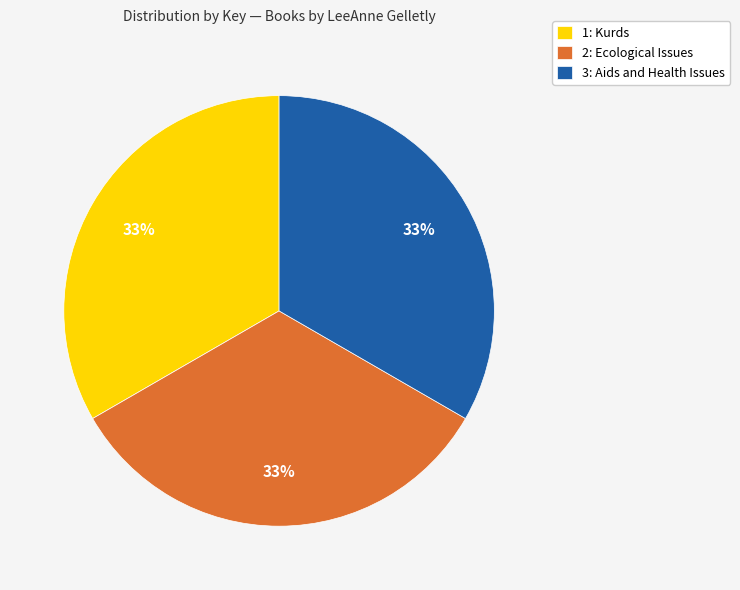

Count the number of slices in the pie.

3